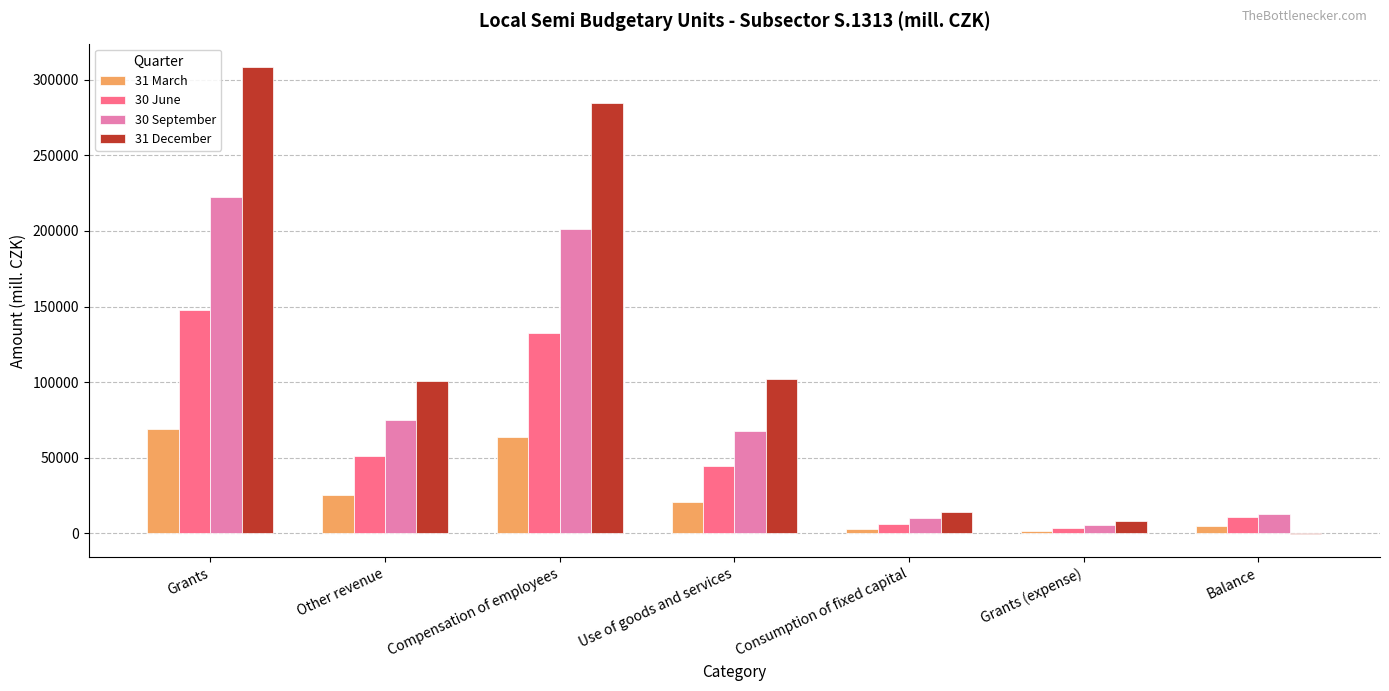

Is the value of 31 March at Grants greater than the value of 31 December at Balance?

Yes